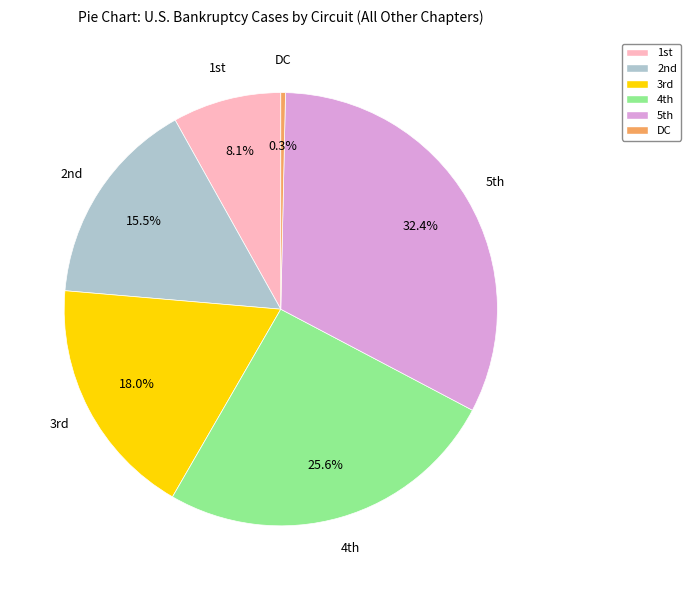

Rank the categories by value from lowest to highest.

DC, 1st, 2nd, 3rd, 4th, 5th